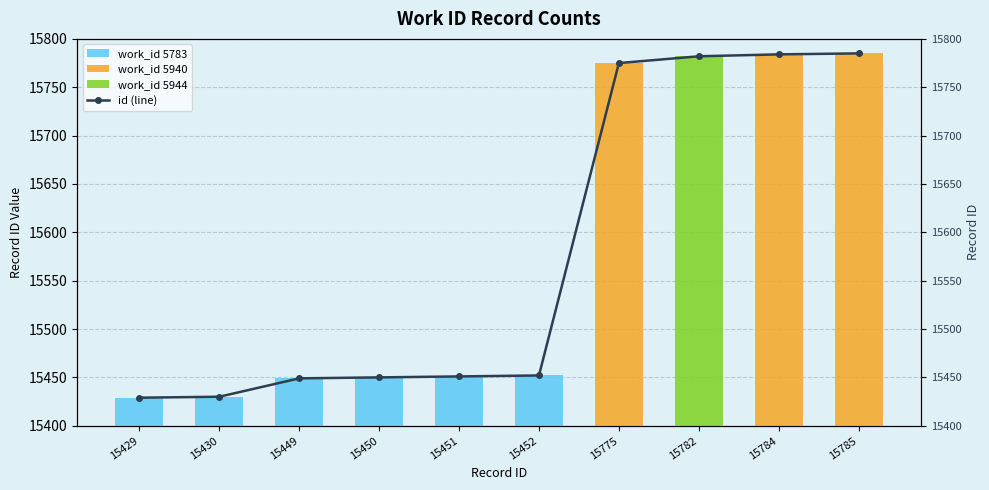

At how many categories does at least one series exceed 12252?

10